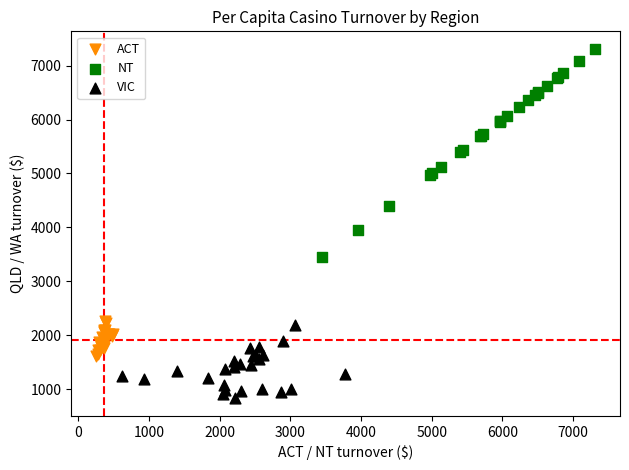

Which series reaches the maximum Y coordinate?

NT